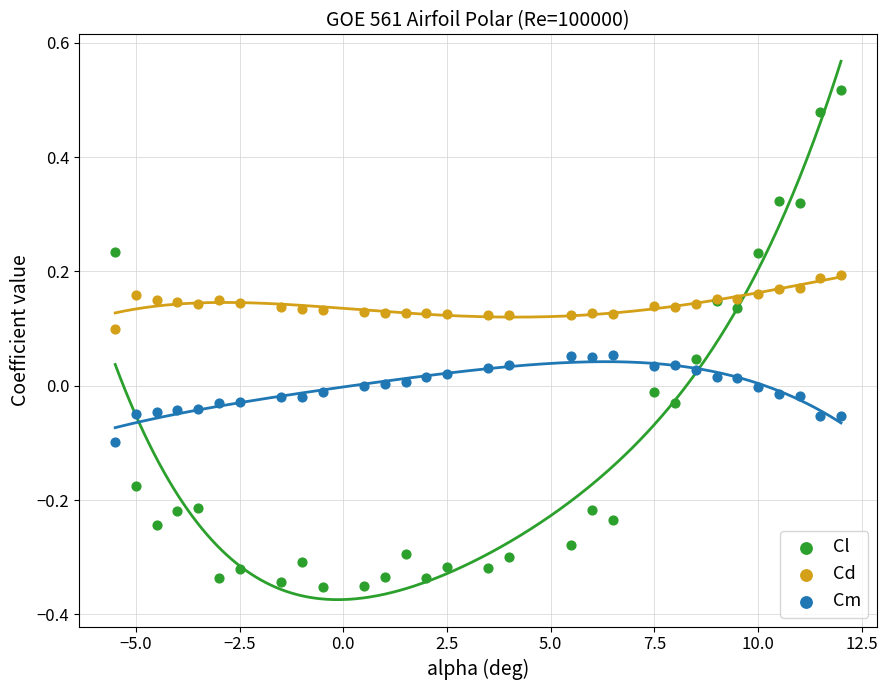

Which series has the largest Y range (max minus min)?

Cl